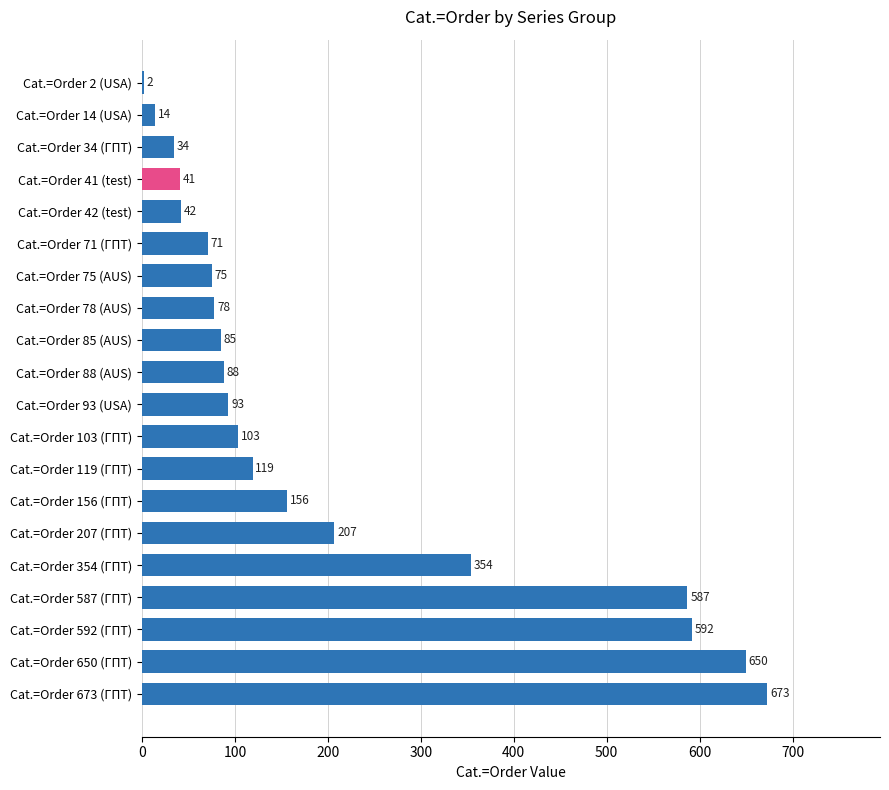

What is the change in value from Cat.=Order 42 (test) to Cat.=Order 592 (ГПТ)?

+550